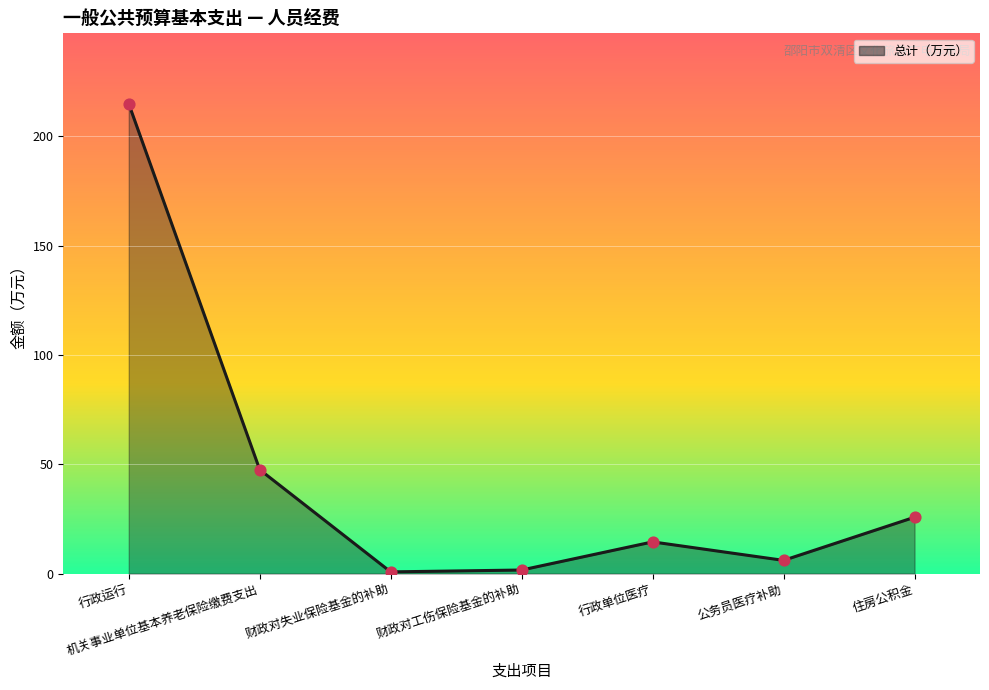

Between 财政对失业保险基金的补助 and 公务员医疗补助, which is larger?

公务员医疗补助